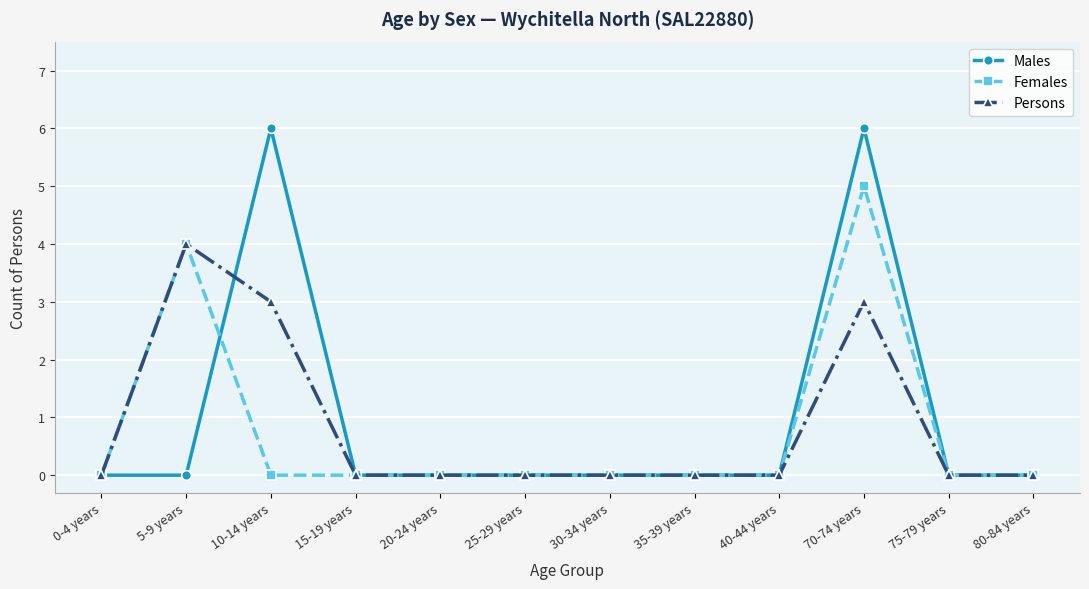

How many Females values are between 0 and 1?

10